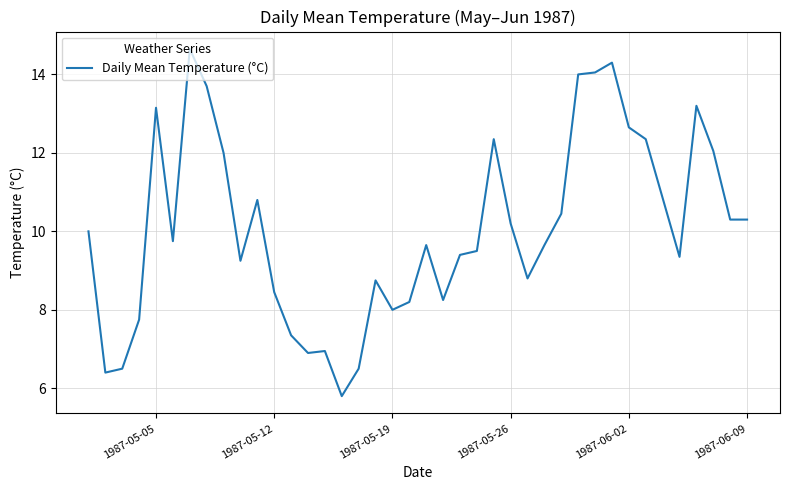

How many lines are shown in the chart?

1